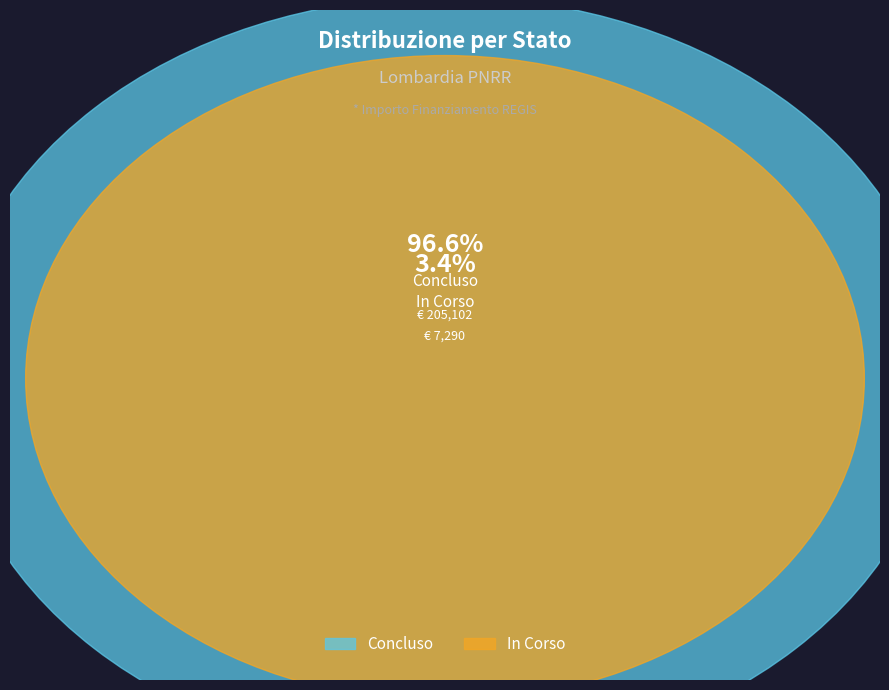

Count the number of slices in the pie.

2